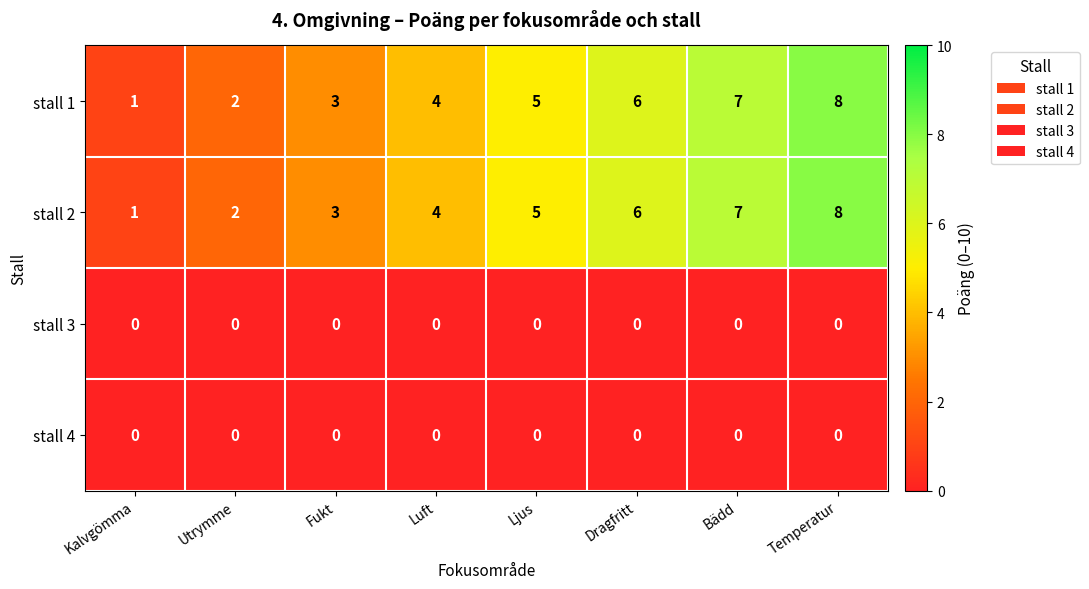

What is the difference between the highest and lowest values at Ljus?

5